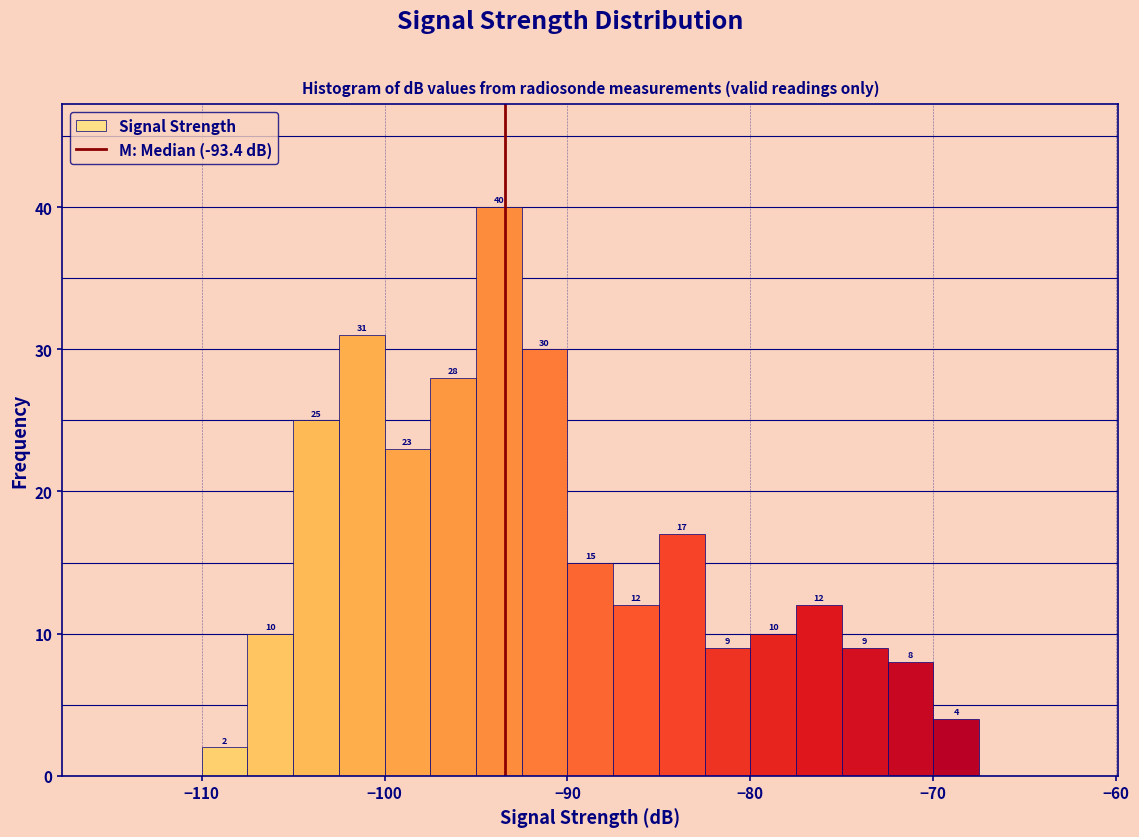

Around what value on the x-axis is the tallest bar? Give the approximate position of its centre, as read against the axis.

-94